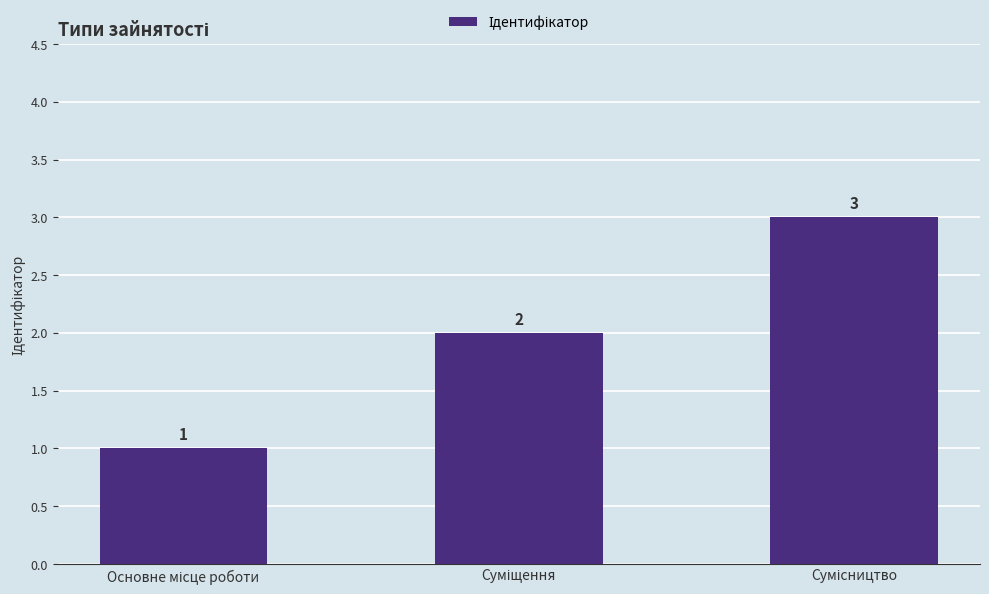

What is the sum of all values?

6